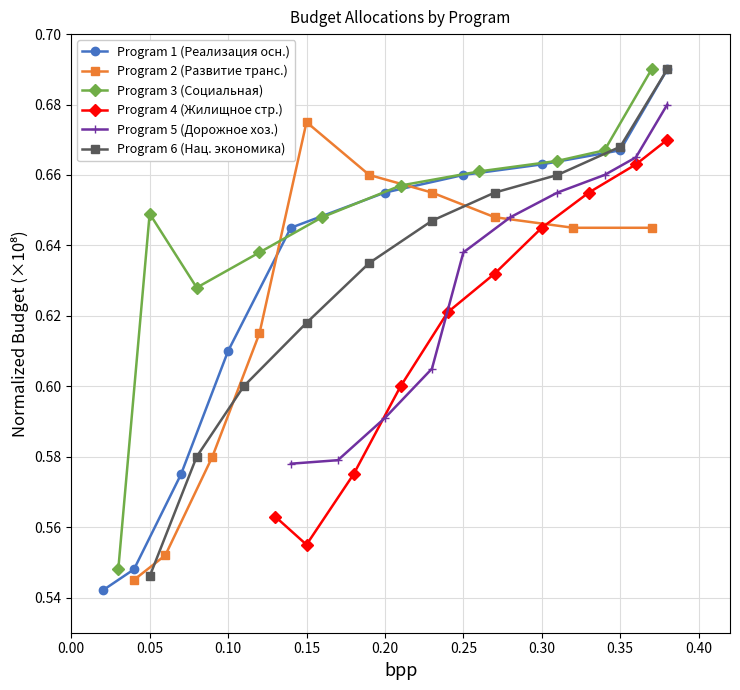

Count the Program 6 (Нац. экономика) values in the range 0 to 1.

10